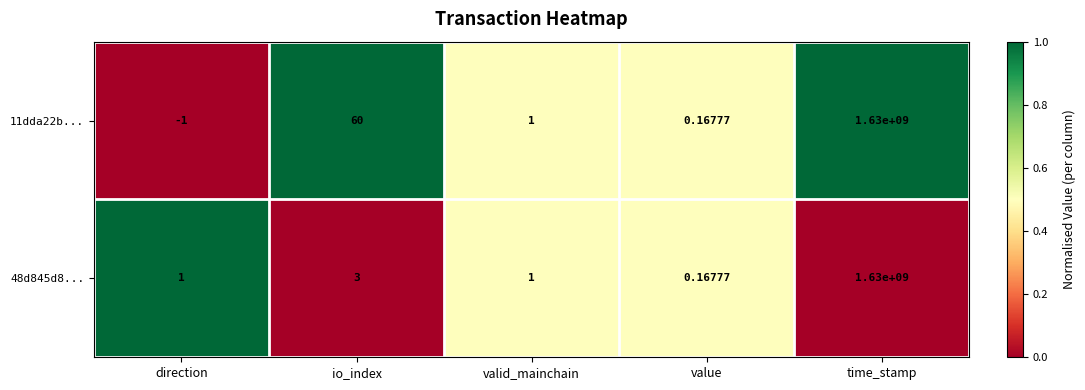

At io_index, list the series in order from largest to smallest.

11dda22b..., 48d845d8...